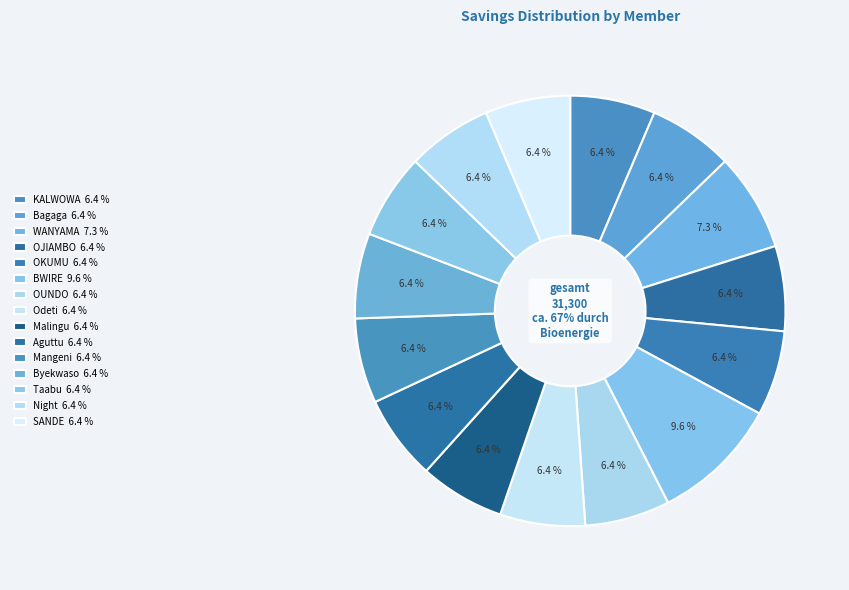

How many slices are in this pie chart?

15